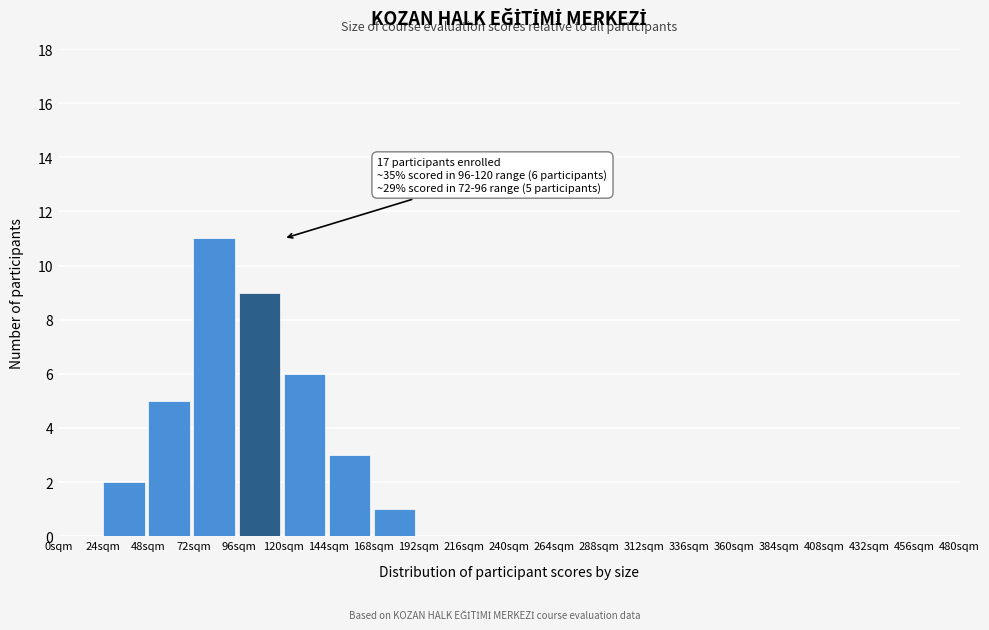

Reading right to left, transcribe all the data shown in this chart.

456sqm=0	432sqm=0	408sqm=0	384sqm=0	360sqm=0	336sqm=0	312sqm=0	288sqm=0	264sqm=0	240sqm=0	216sqm=0	192sqm=0	168sqm=1	144sqm=3	120sqm=6	96sqm=9	72sqm=11	48sqm=5	24sqm=2	0sqm=0